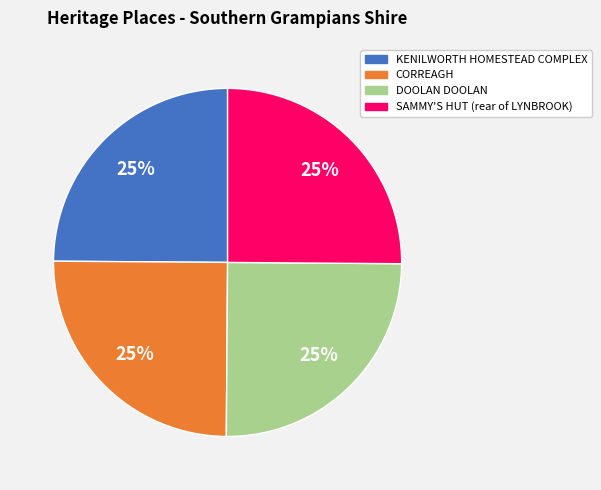

To the nearest percent, what is the combined percentage of SAMMY'S HUT (rear of LYNBROOK) and DOOLAN DOOLAN?

50%